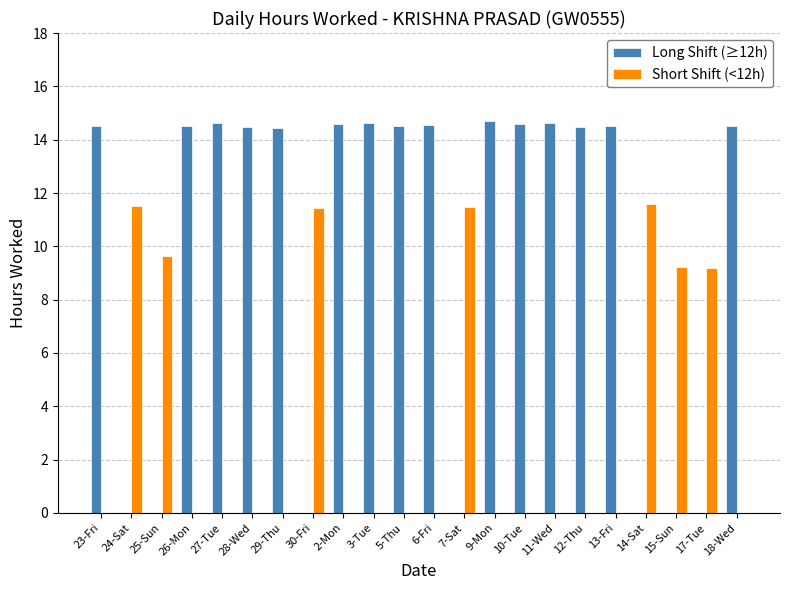

What is the greatest value displayed?

14.7